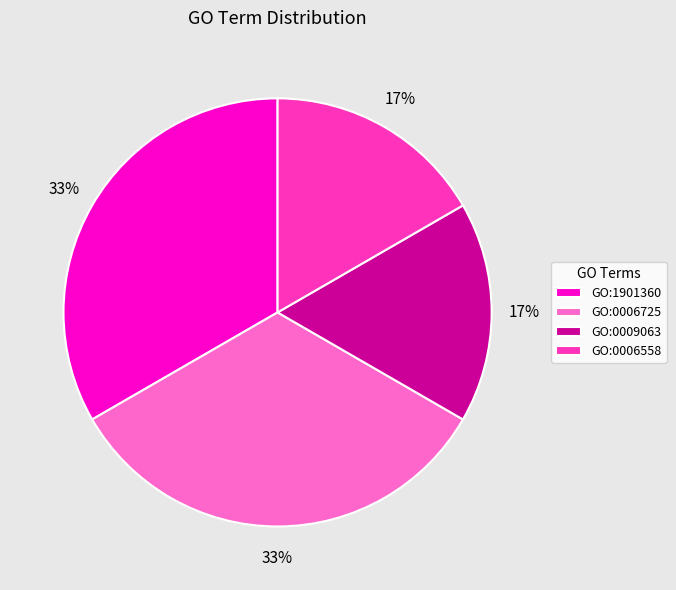

Does GO:0006558 account for over 50% of the chart?

No